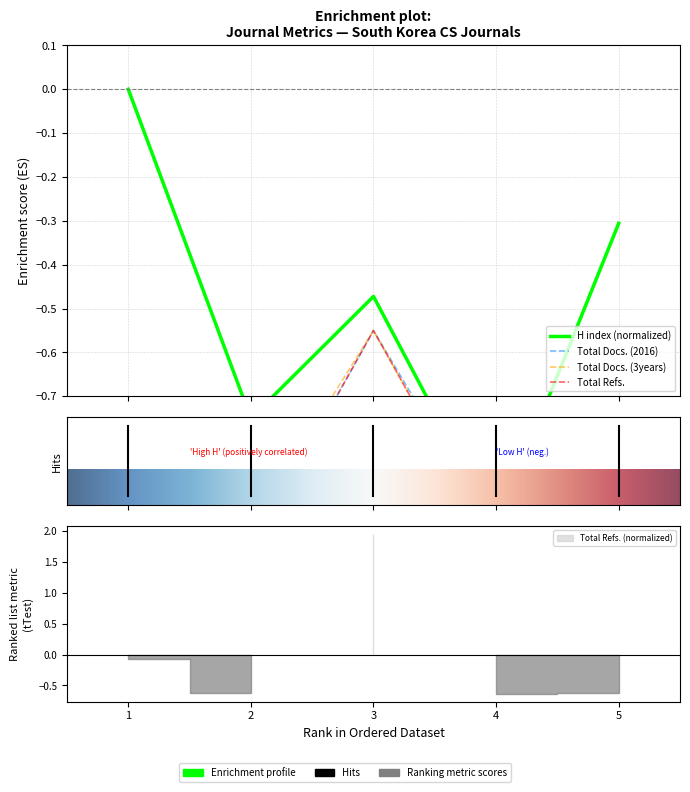

How many lines are shown in the chart?

4